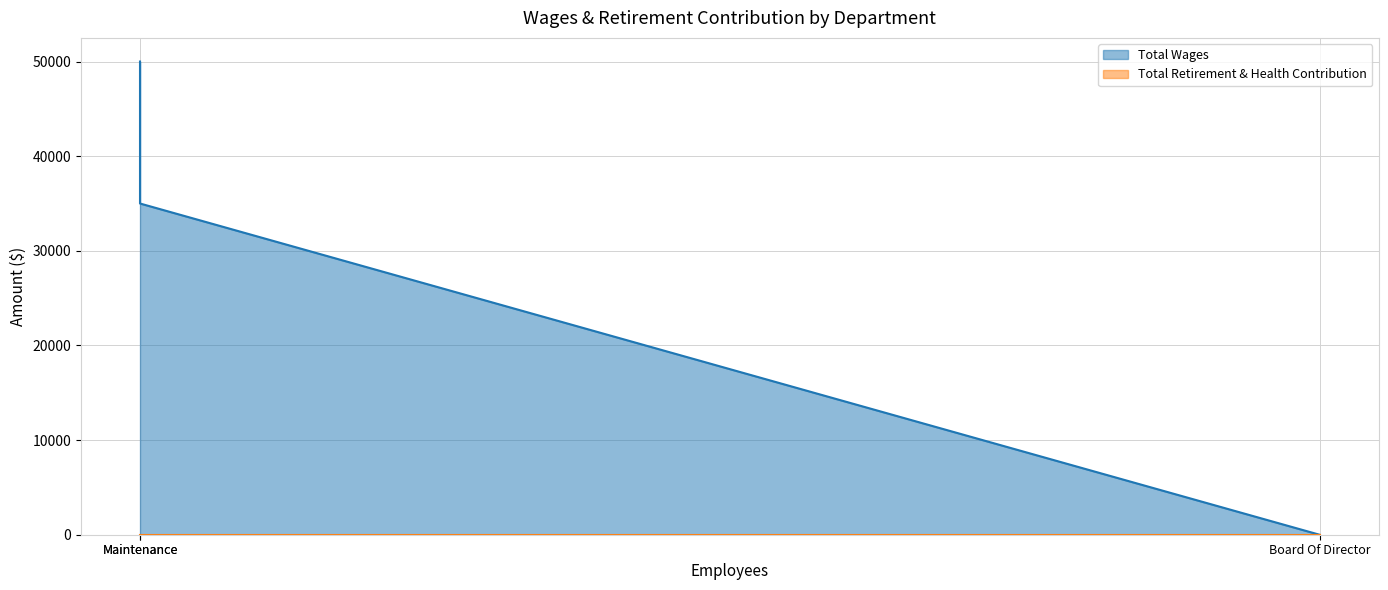

Reading right to left, extract all data points from this chart.

0	35000	50000